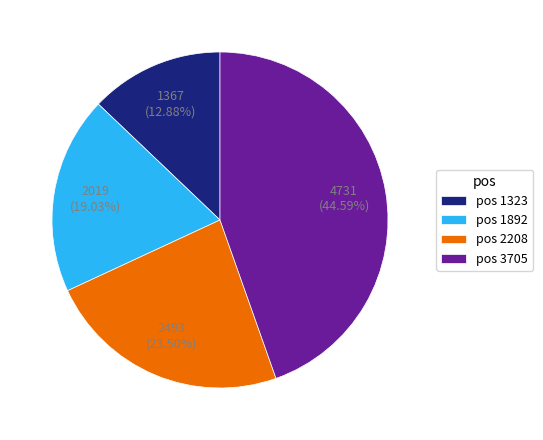

Is the sum of pos 2208 and pos 1323 greater than half?

No